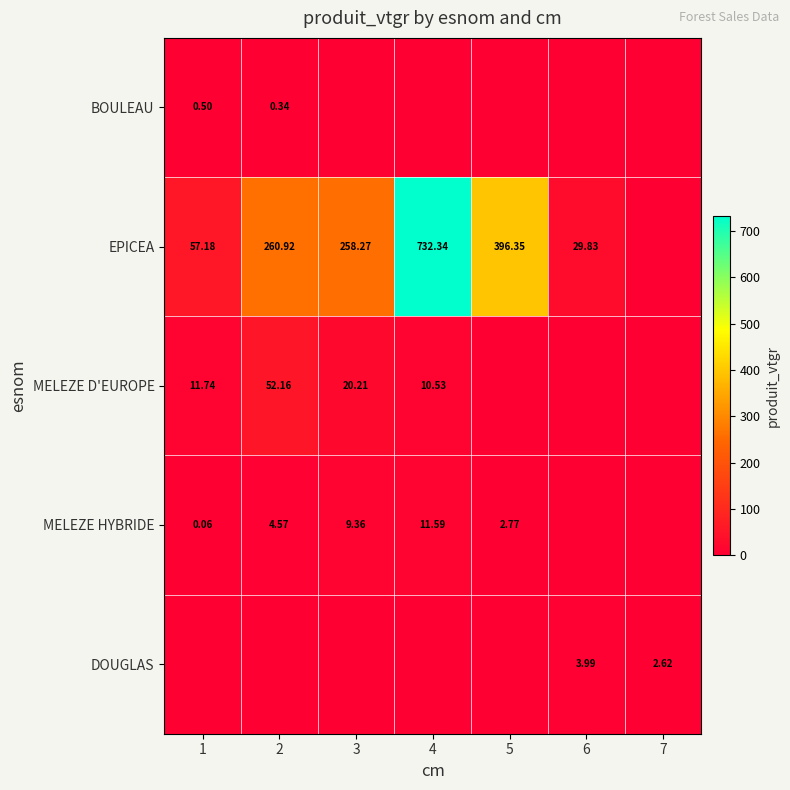

What is the total value across all series at 3?

287.8